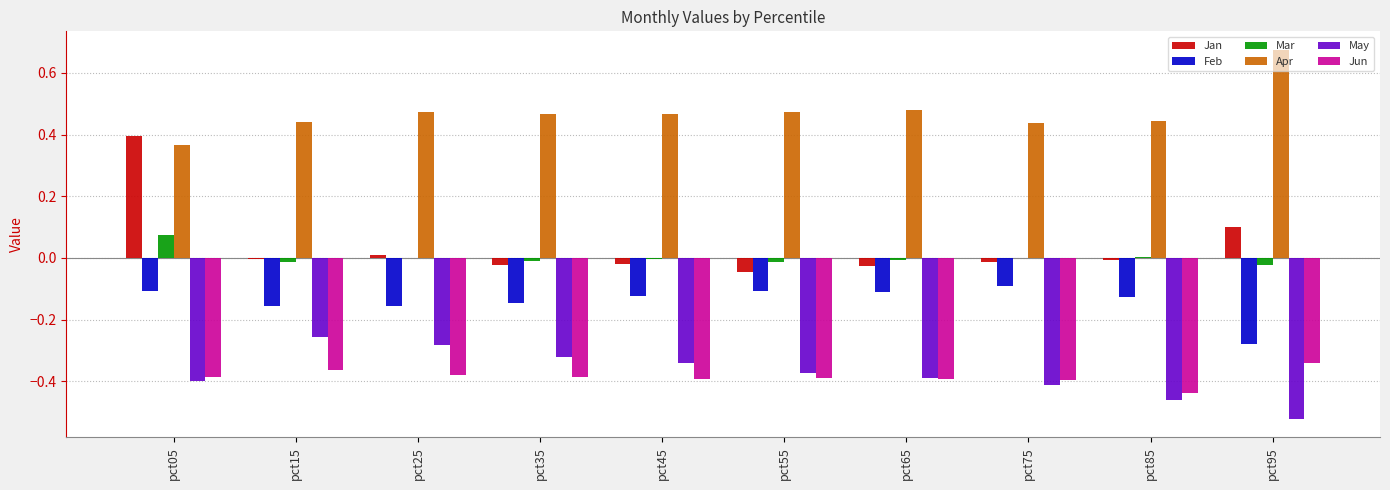

At which label does Jun reach its peak?

pct95